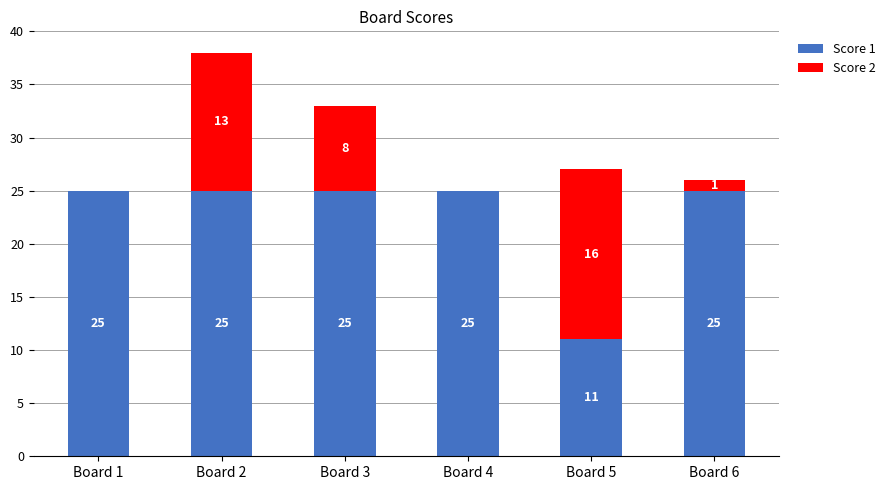

What is the sum of the Score 1 values at Board 5 and Board 1?

36